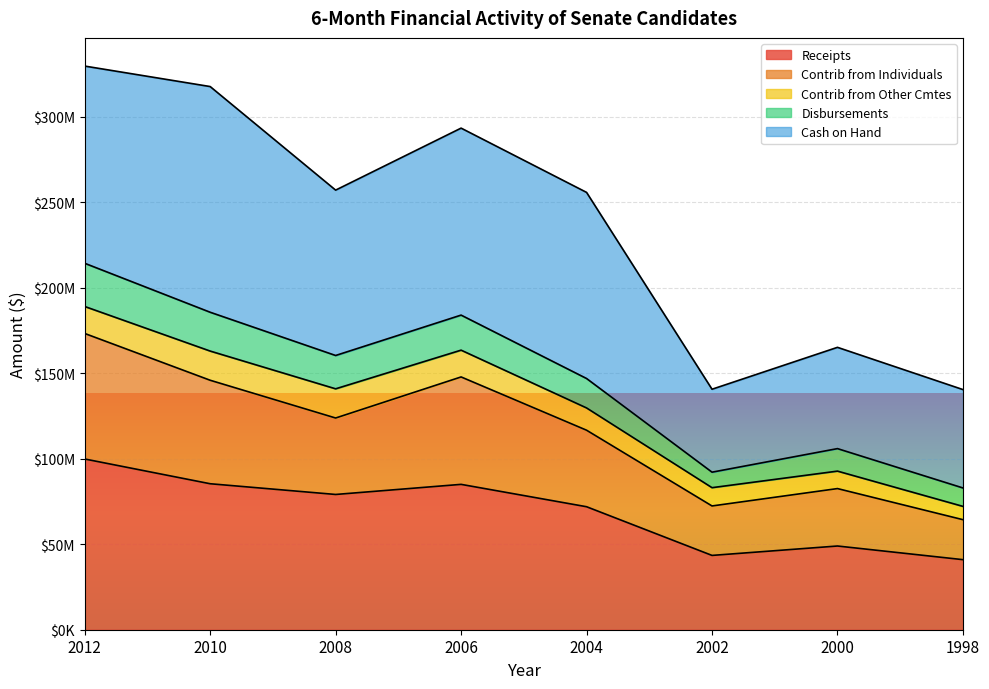

Does the chart display data point markers on the line(s)?

No